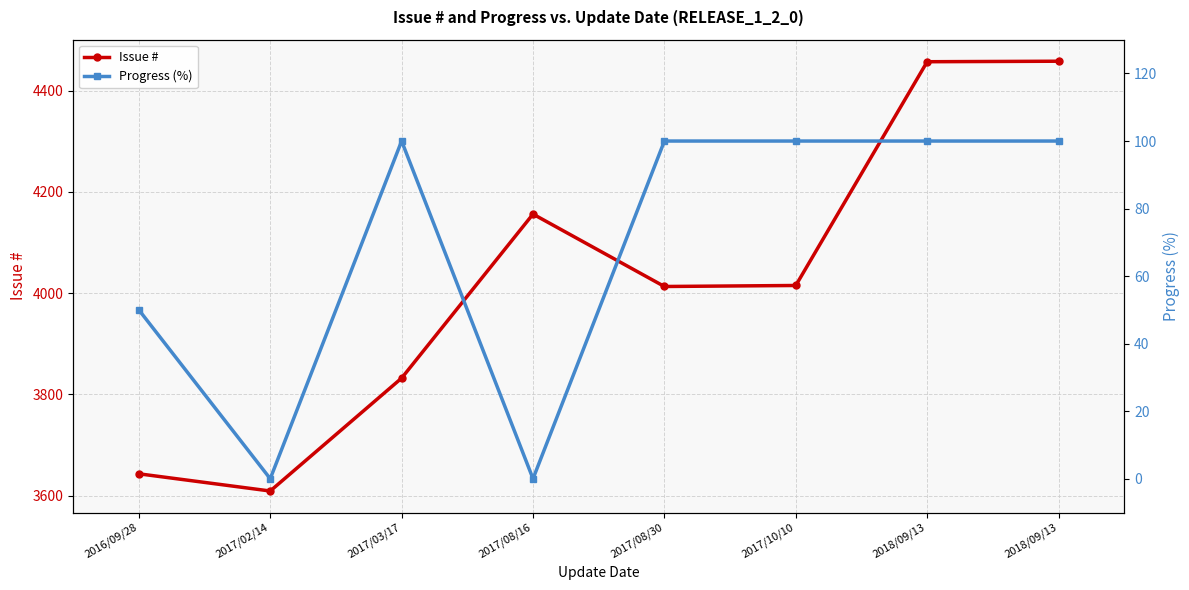

Reading right to left, transcribe all the data shown in this chart.

Issue #: 4458	4457	4015	4013	4156	3832	3609	3643
Progress (%): 100	100	100	100	0	100	0	50